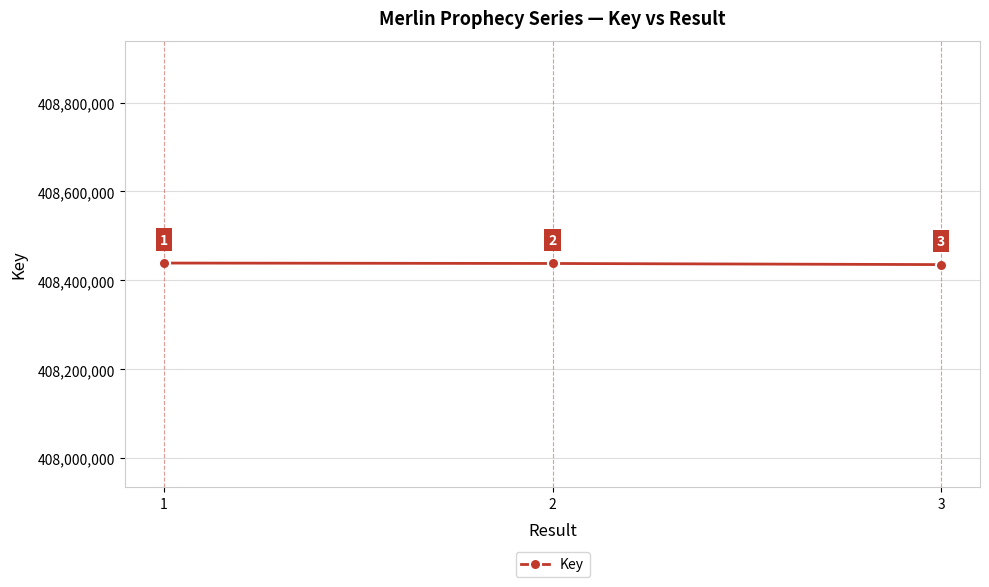

Reading right to left, extract all data points from this chart.

3=408435582	2=408438117	1=408439047